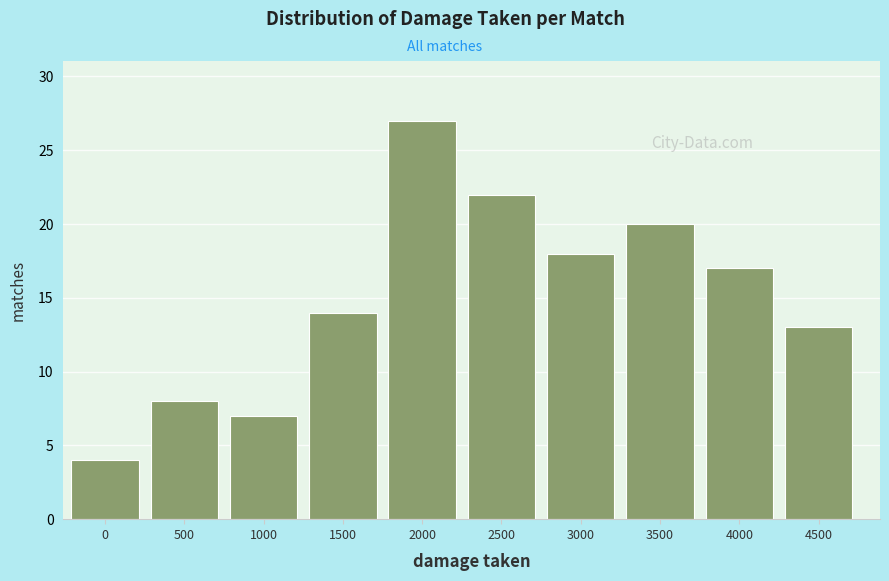

Reading left to right, transcribe all the data shown in this chart.

0=4	500=8	1000=7	1500=14	2000=27	2500=22	3000=18	3500=20	4000=17	4500=13